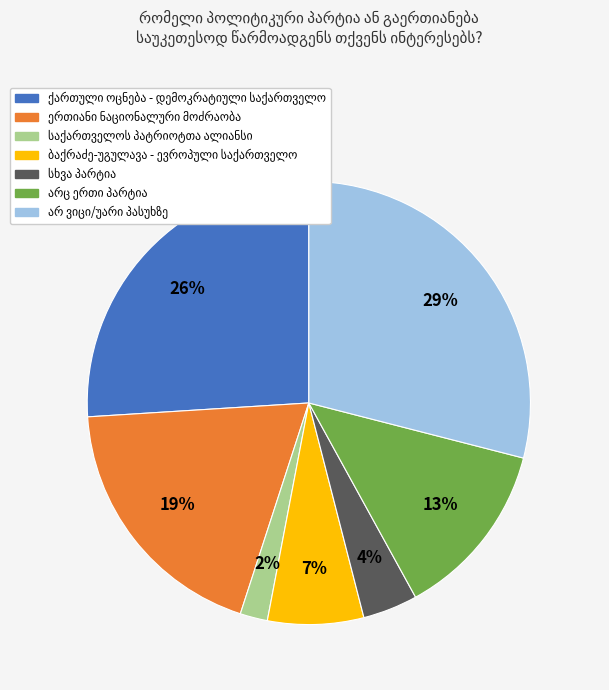

To the nearest percent, what is the average slice percentage?

14%